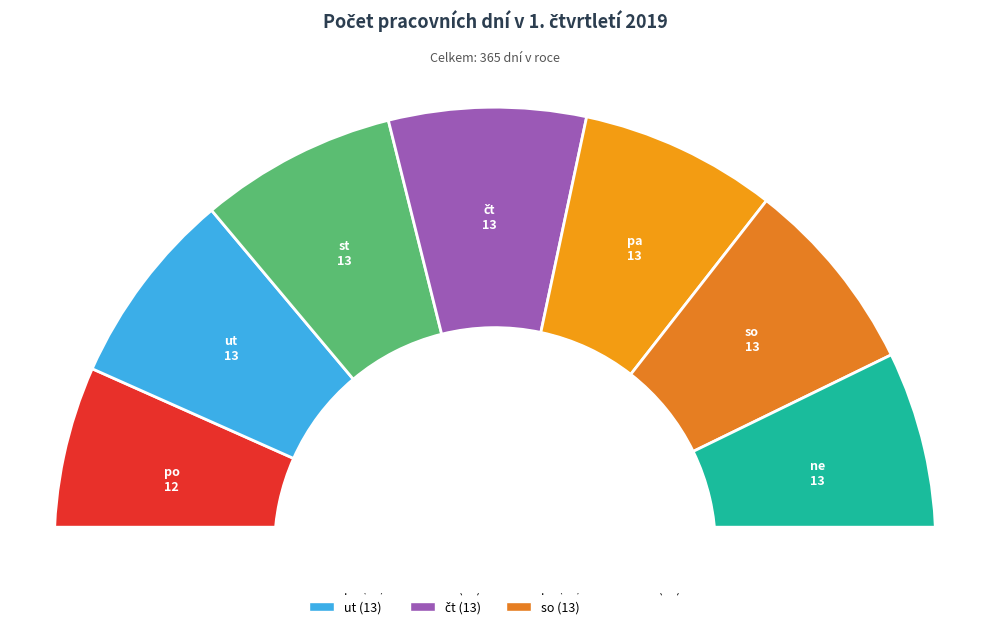

What is the change in value from po to čt?

+1